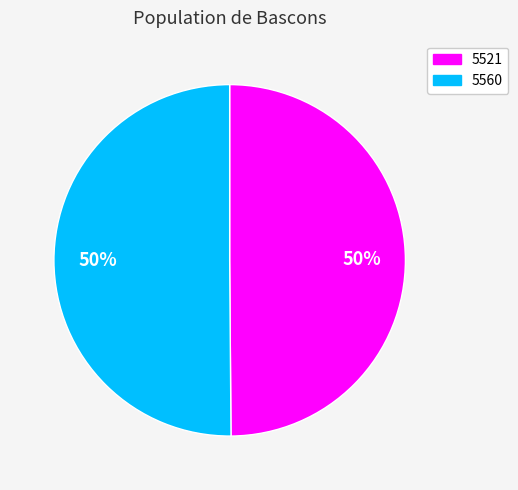

To the nearest percent, what portion does 5521 represent?

50%